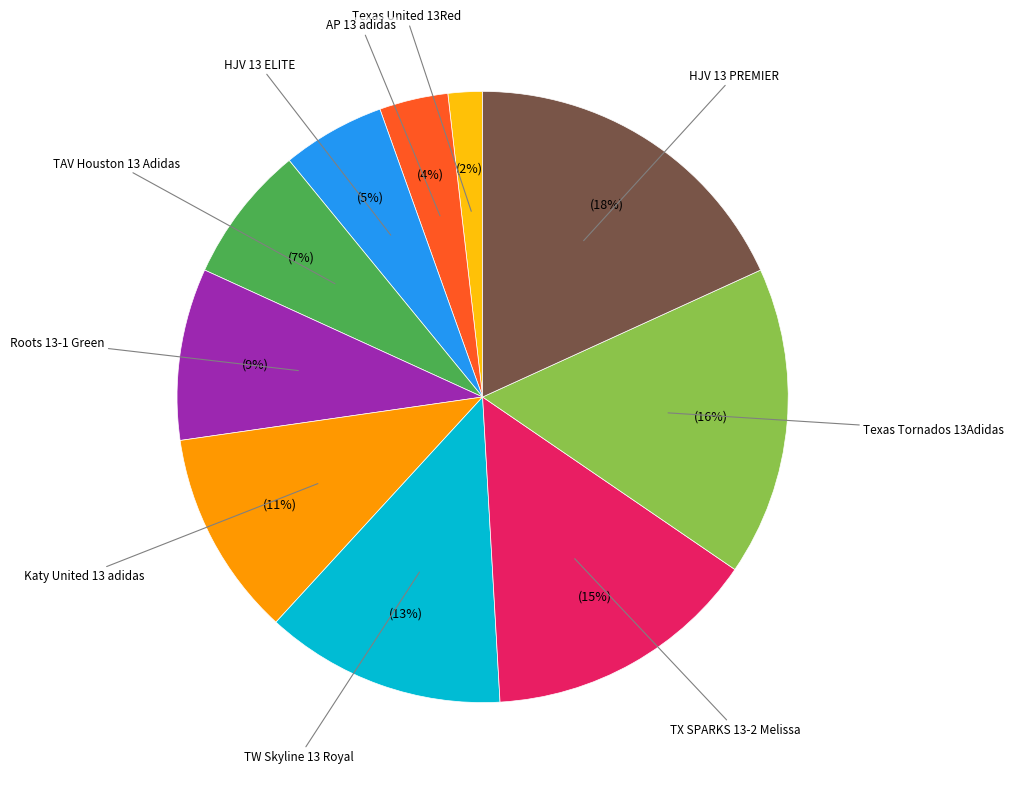

Count the number of slices in the pie.

10